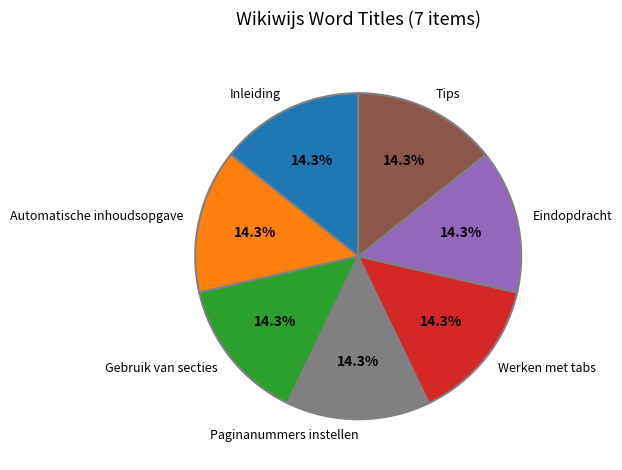

Is Gebruik van secties the majority of the pie?

No